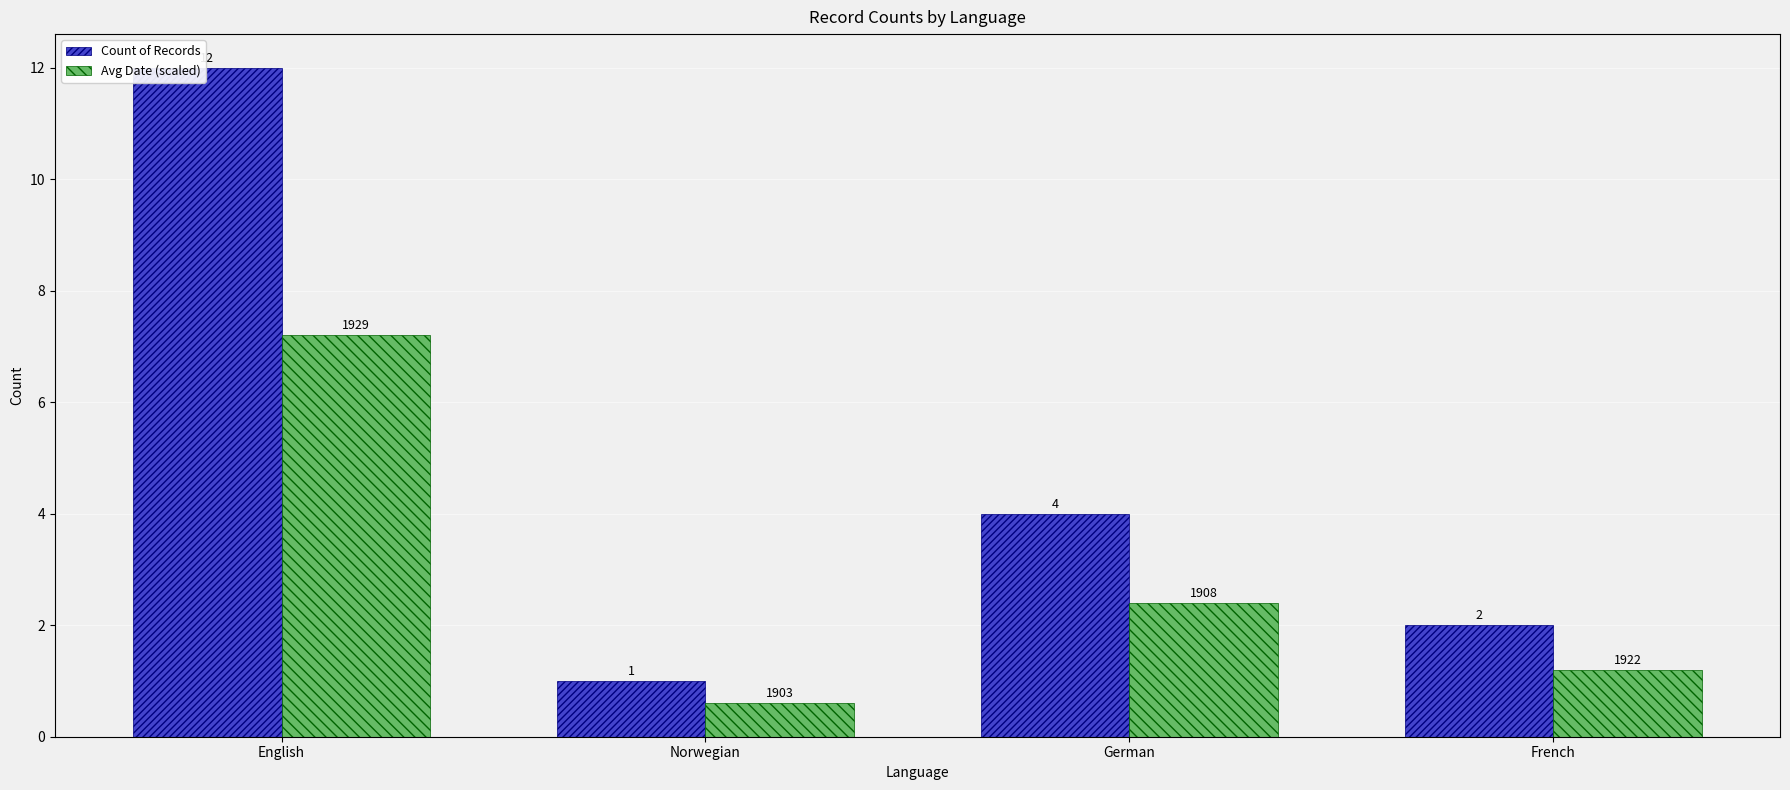

What is the value of the Avg Date (scaled) bar at the 3rd from the left?

2.4